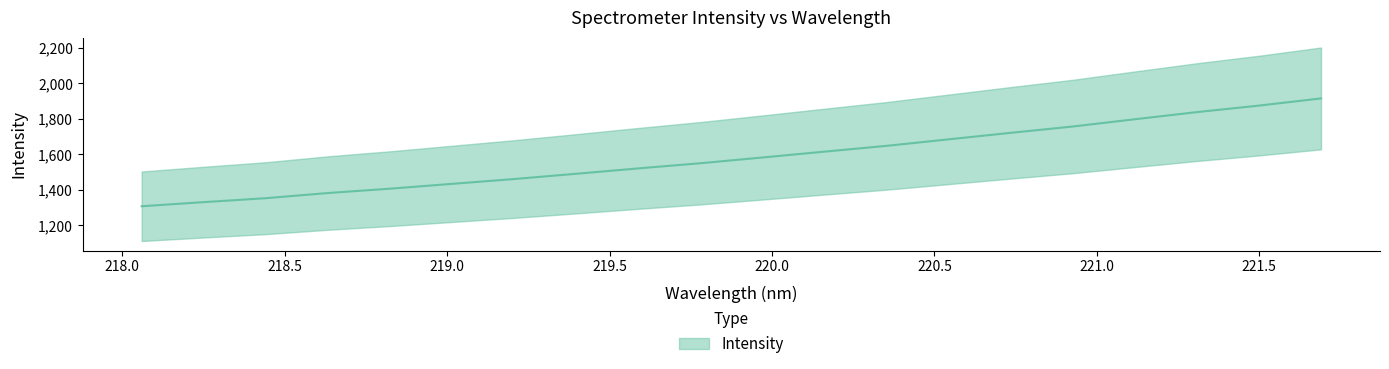

Does the chart have visible grid lines?

No